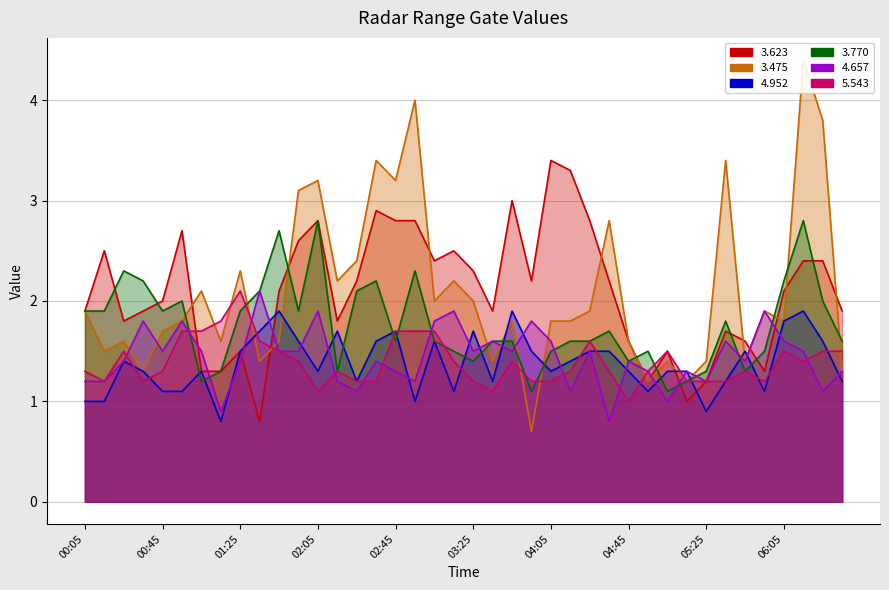

What position from the left is 1997/11/26 01:15?

8